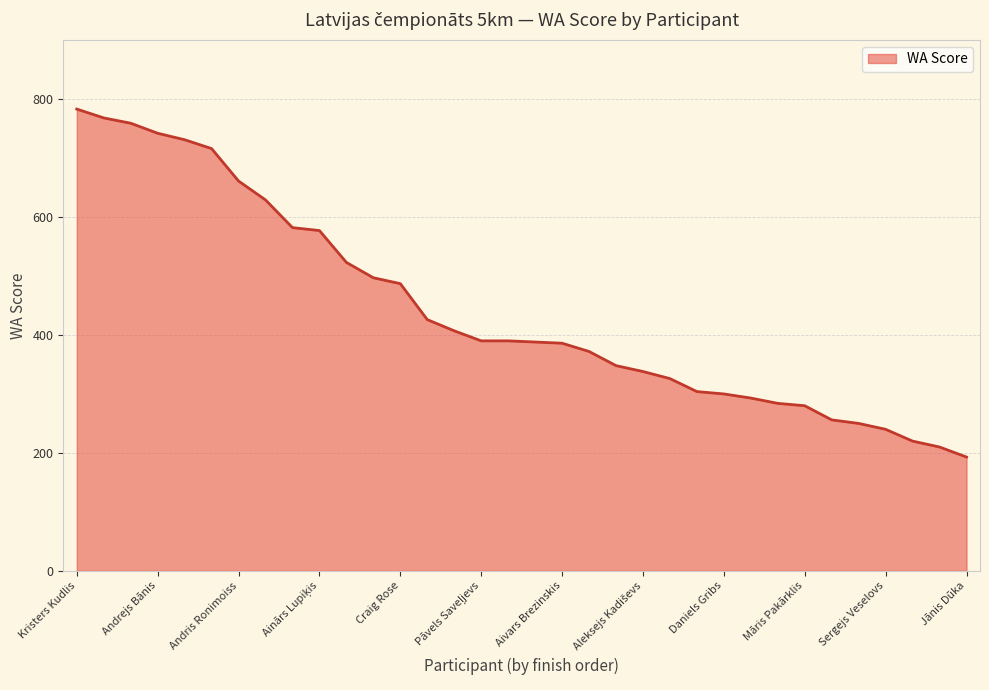

What is the minimum value shown in the chart?

193